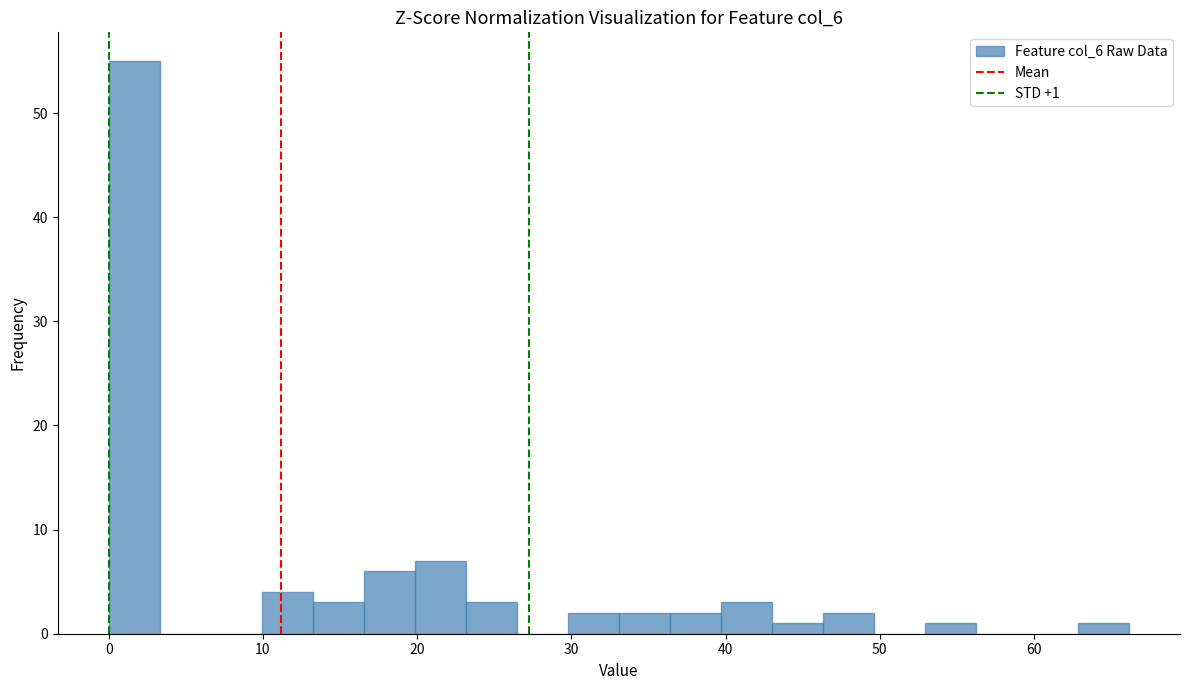

Around what value on the x-axis is the tallest bar? Give the approximate position of its centre, as read against the axis.

2